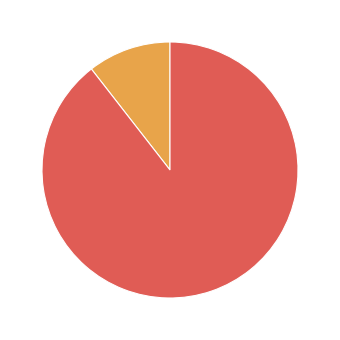

Is there any slice that represents more than half of the pie?

Yes